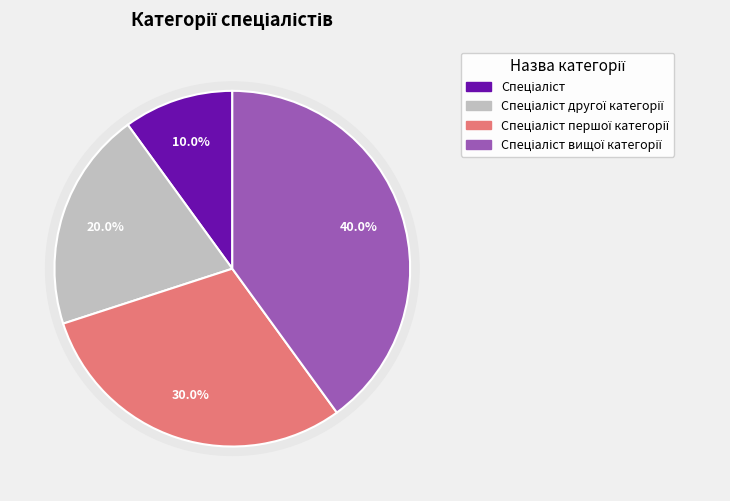

Which slice is the smallest?

Спеціаліст